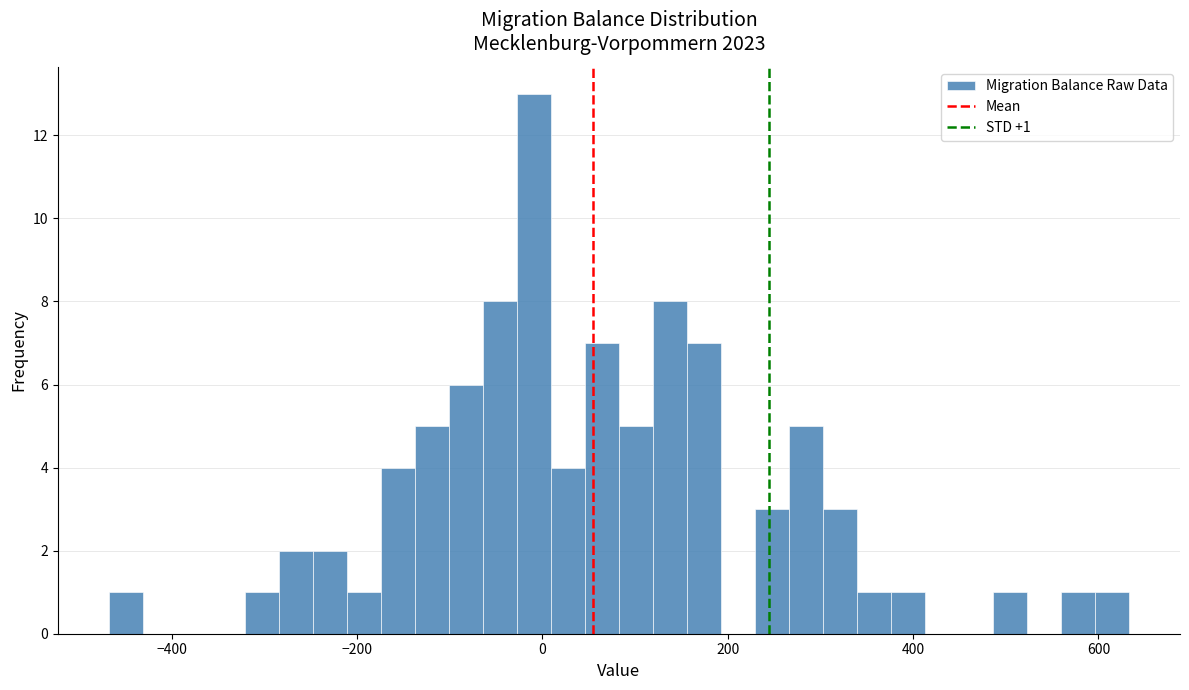

Read against the x-axis, roughly where is the centre of the tallest bar?

0